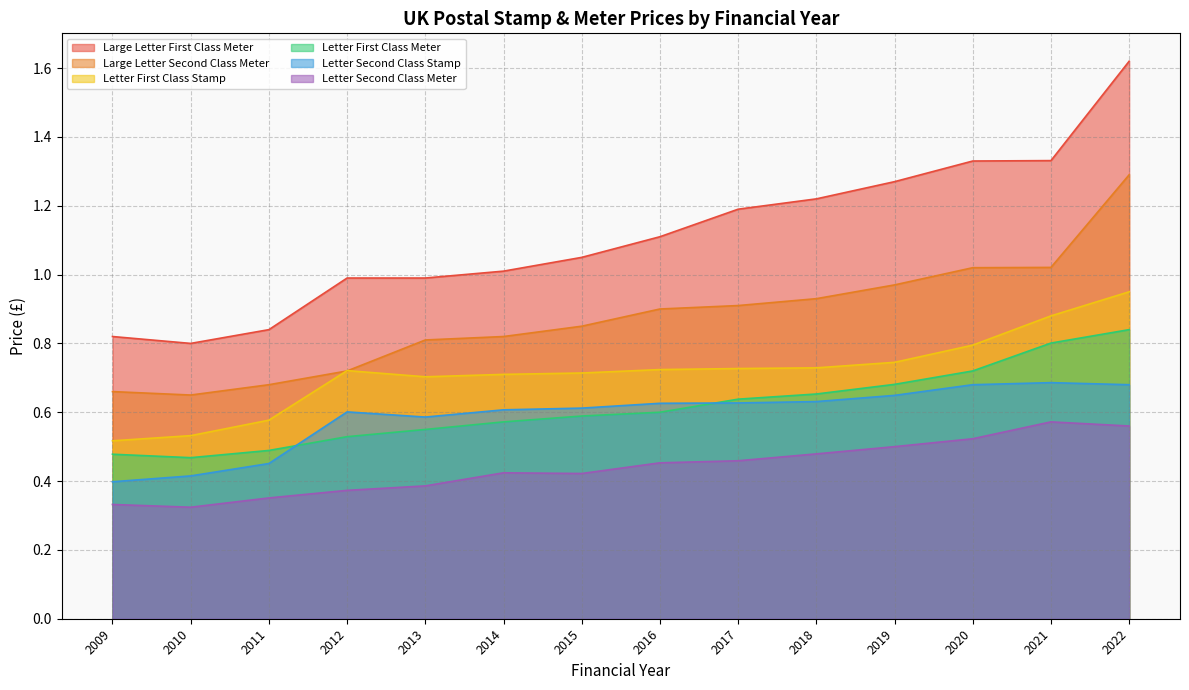

How many Letter First Class Stamp values are between 0 and 1?

14